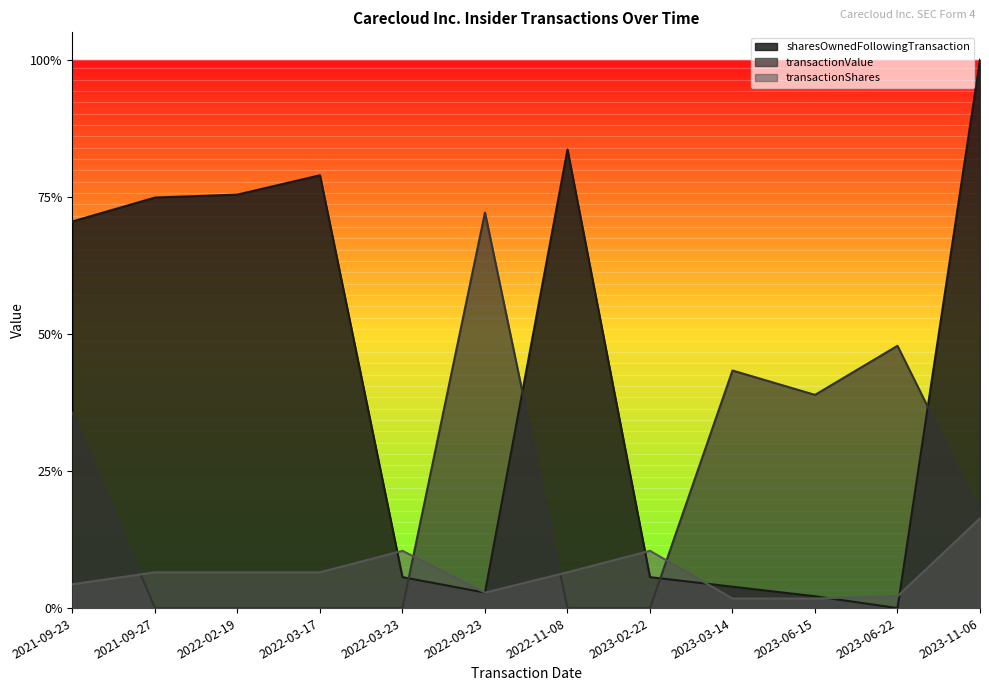

Reading right to left, extract all data points from this chart.

sharesOwnedFollowingTransaction: 2023-11-06=1.0	2023-06-22=0.0	2023-06-15=0.0	2023-03-14=0.0	2023-02-22=0.1	2022-11-08=0.8	2022-09-23=0.0	2022-03-23=0.1	2022-03-17=0.8	2022-02-19=0.8	2021-09-27=0.7	2021-09-23=0.7
transactionValue: 2023-11-06=0.2	2023-06-22=0.5	2023-06-15=0.4	2023-03-14=0.4	2023-02-22=0.0	2022-11-08=0.0	2022-09-23=0.7	2022-03-23=0.0	2022-03-17=0.0	2022-02-19=0.0	2021-09-27=0.0	2021-09-23=0.4
transactionShares: 2023-11-06=0.2	2023-06-22=0.0	2023-06-15=0.0	2023-03-14=0.0	2023-02-22=0.1	2022-11-08=0.1	2022-09-23=0.0	2022-03-23=0.1	2022-03-17=0.1	2022-02-19=0.1	2021-09-27=0.1	2021-09-23=0.0